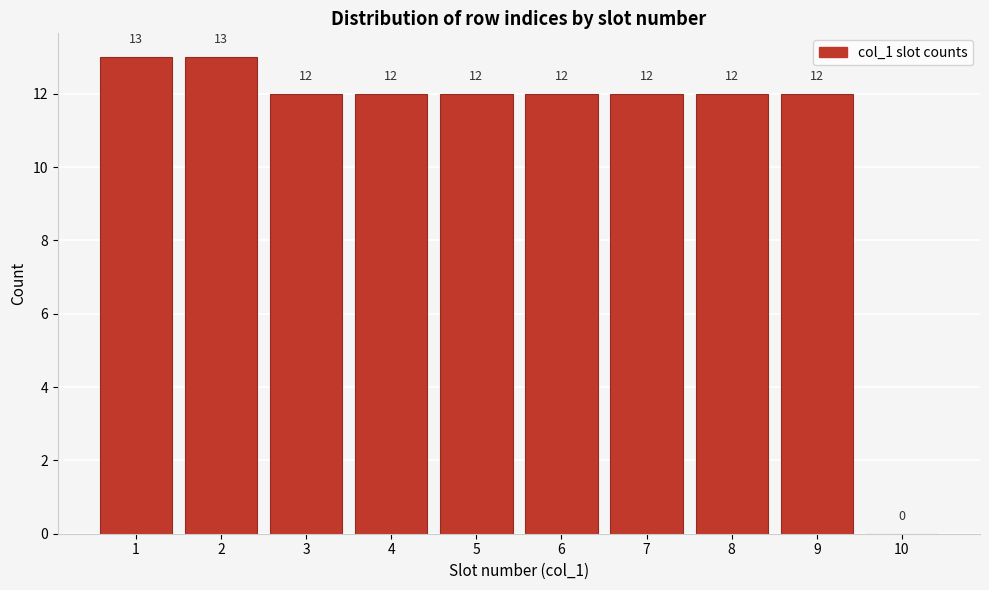

Reading right to left, extract all data points from this chart.

10=0	9=12	8=12	7=12	6=12	5=12	4=12	3=12	2=13	1=13